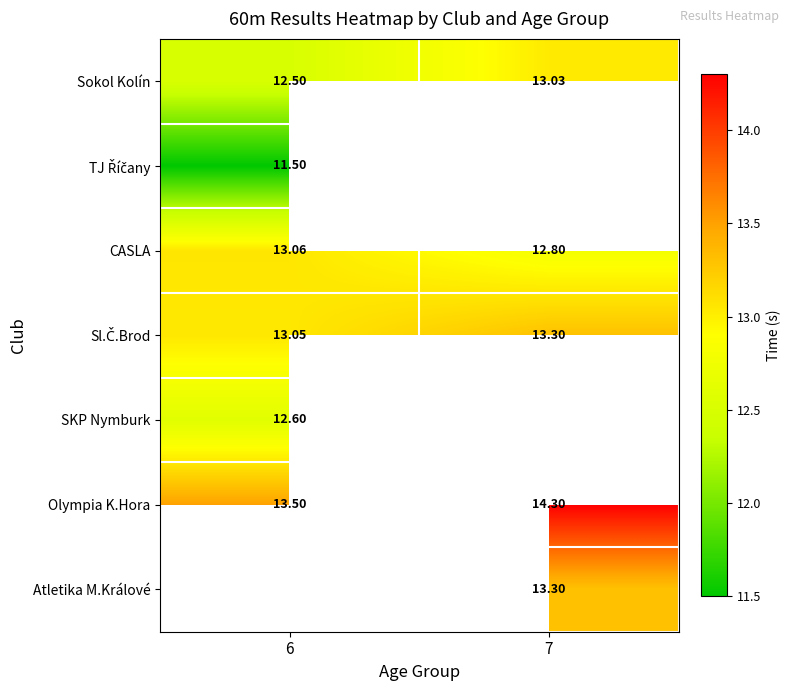

Is it true that CASLA equals 12.8 at 7?

True